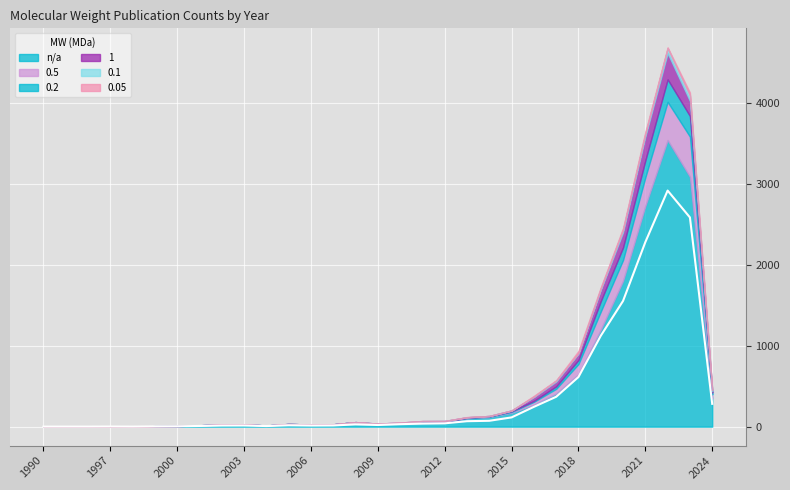

What are all the series names shown in the legend?

n/a, 0.5, 0.2, 1, 0.1, 0.05